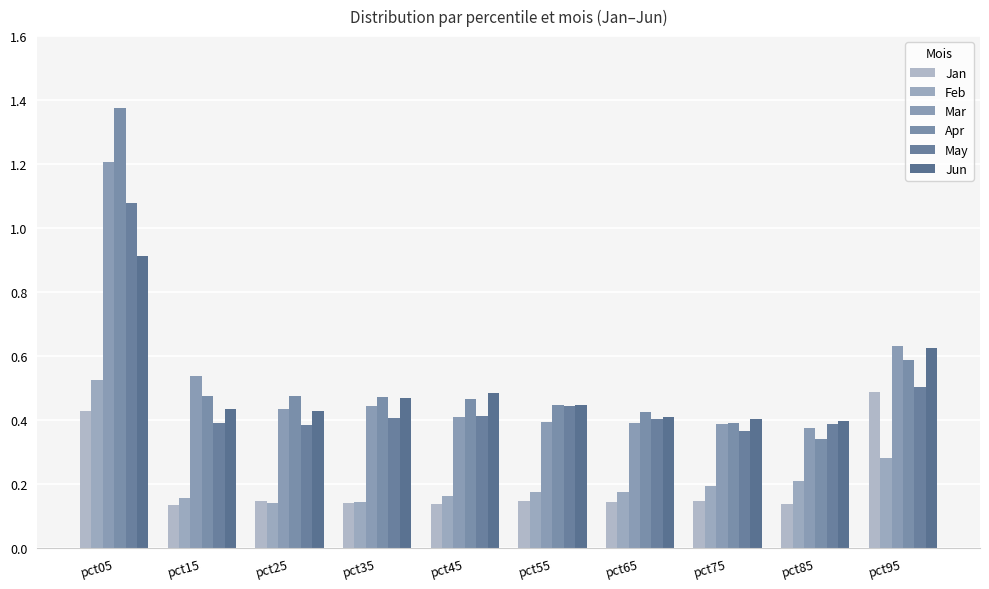

What is the value of the Apr bar at the 9th from the left?

0.3